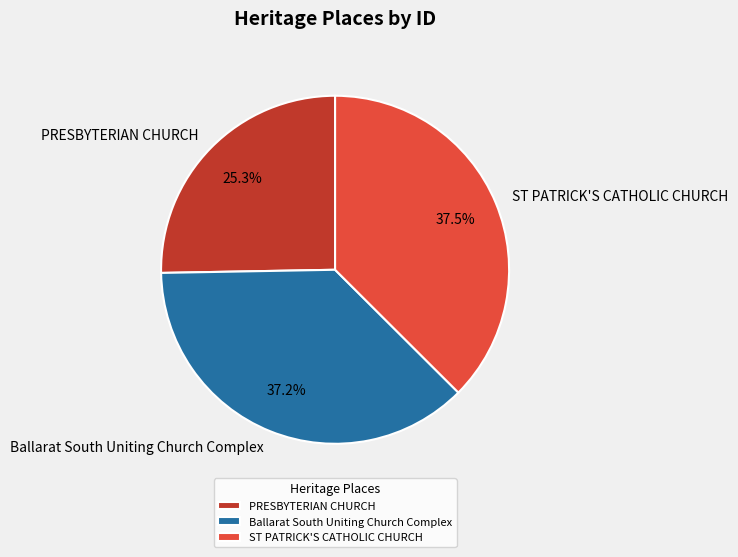

What is the ratio of the value at Ballarat South Uniting Church Complex to the value at ST PATRICK'S CATHOLIC CHURCH?

1.0